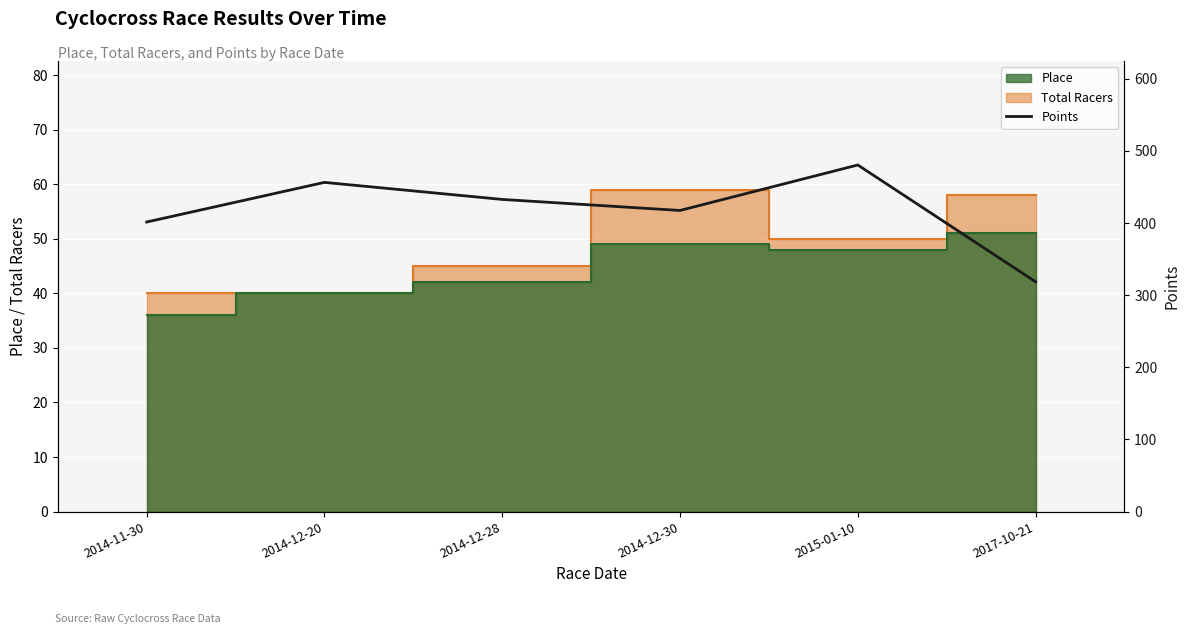

Reading left to right, what are all the values shown in this chart?

2014-11-30=401.5	2014-12-20=456.4	2014-12-28=432.8	2014-12-30=417.5	2015-01-10=480.6	2017-10-21=318.6